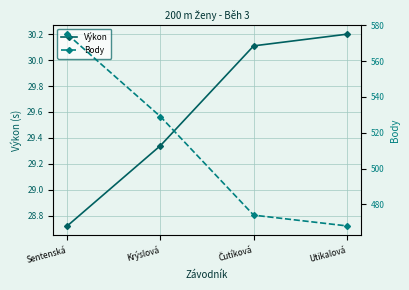

What is the maximum value shown in the chart?

575.0